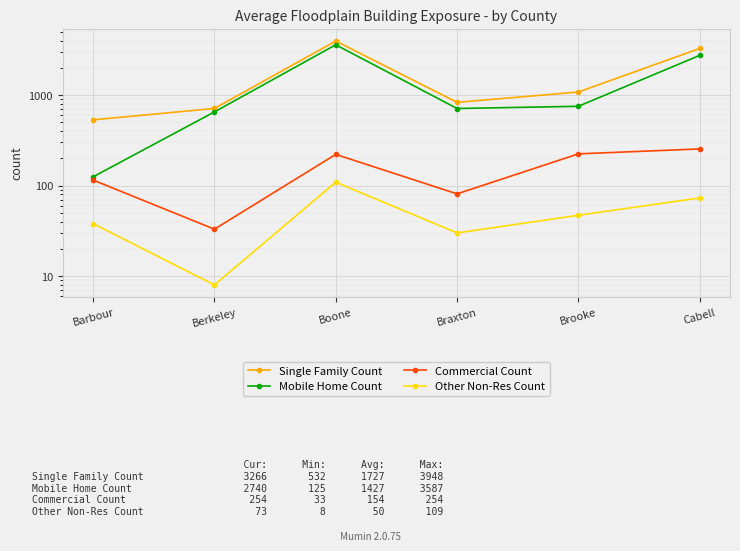

Rank the categories by Commercial Count value from lowest to highest.

Berkeley, Braxton, Barbour, Boone, Brooke, Cabell